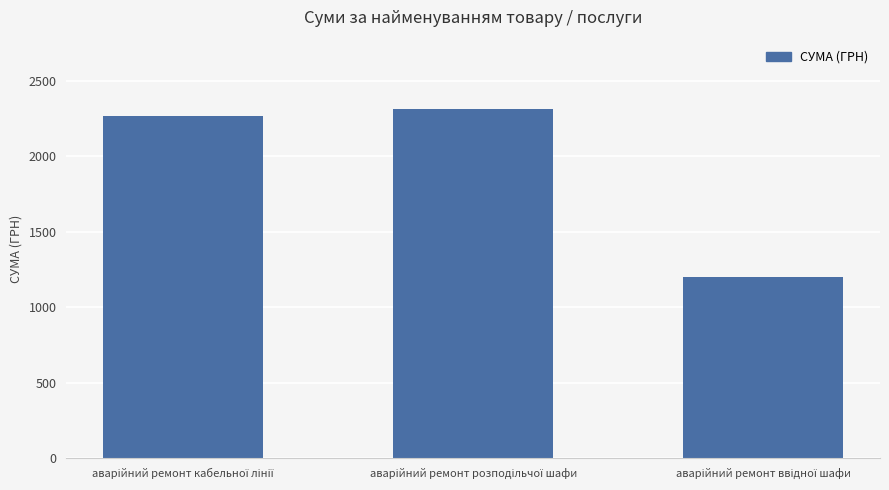

What is the value of the 2nd bar from the left?

2310.5